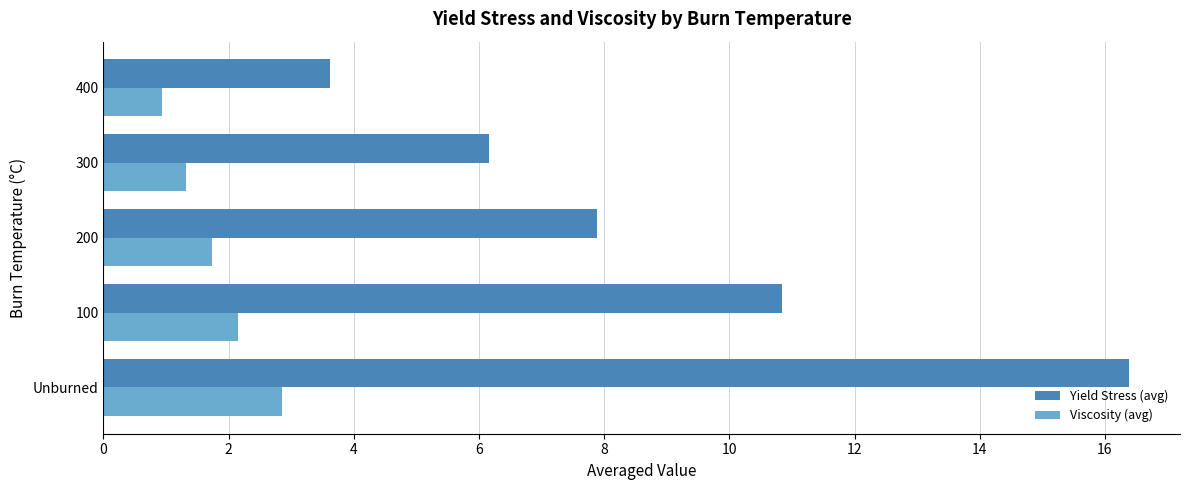

Rank the categories by Viscosity (avg) value from highest to lowest.

Unburned, 100, 200, 300, 400